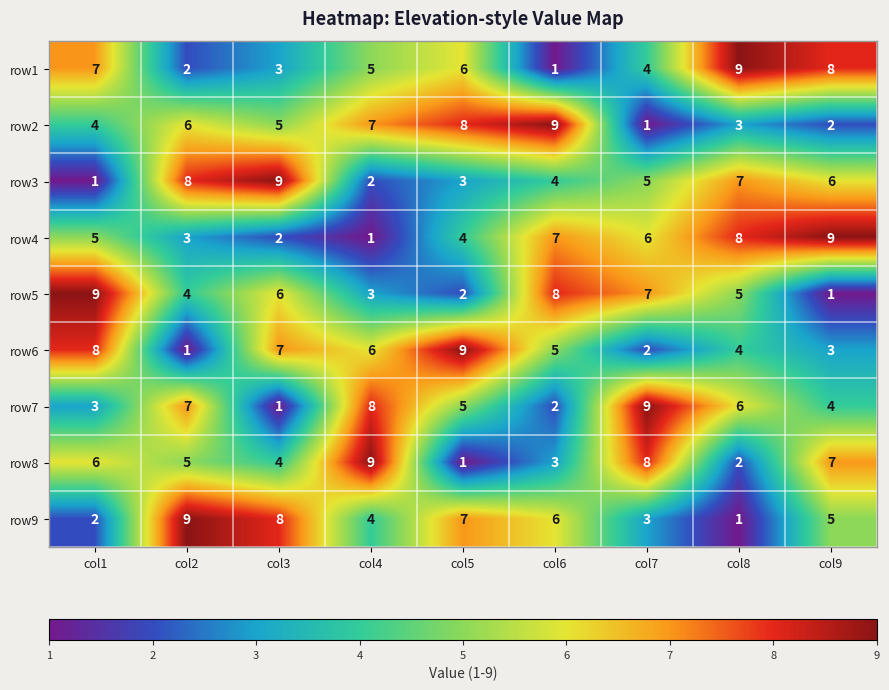

Count the number of categories in the chart.

9